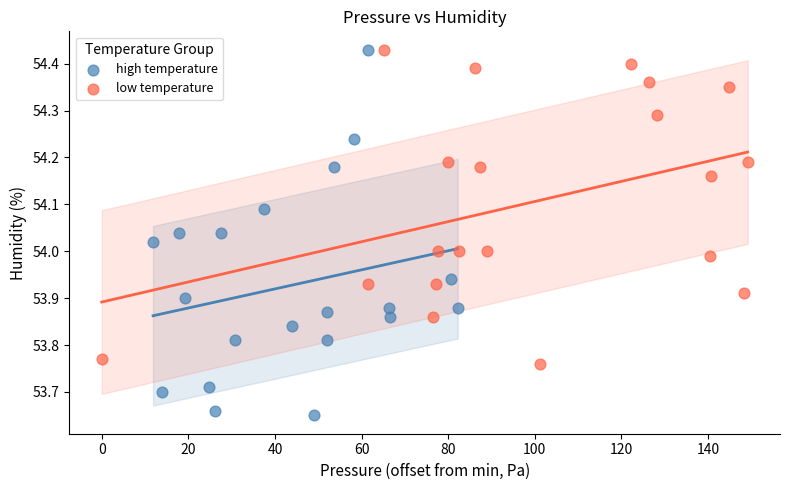

Which series contains the lowest Y value?

high temperature